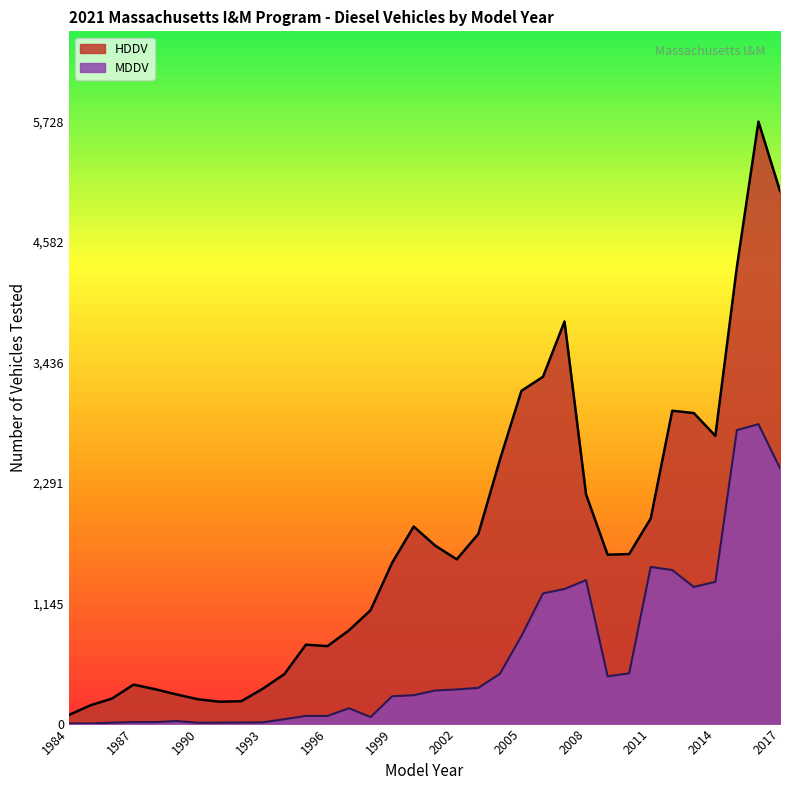

Count the number of data series in this chart.

2